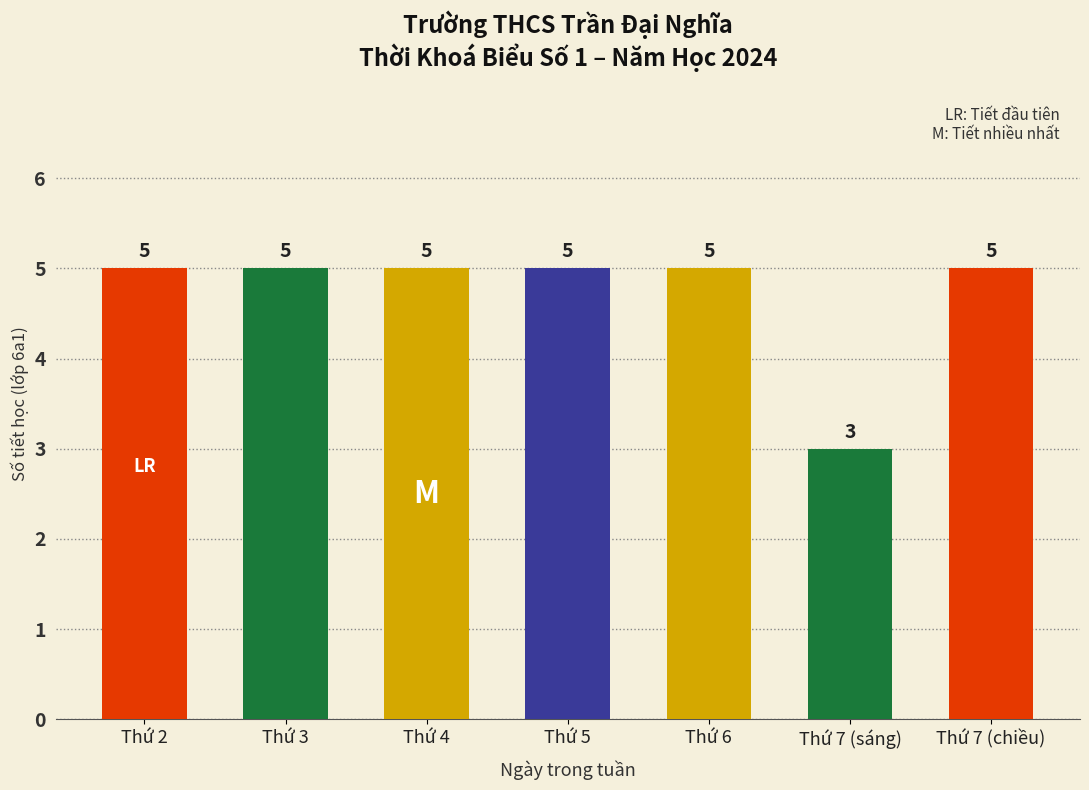

Read the value at Thứ 7 (sáng).

3